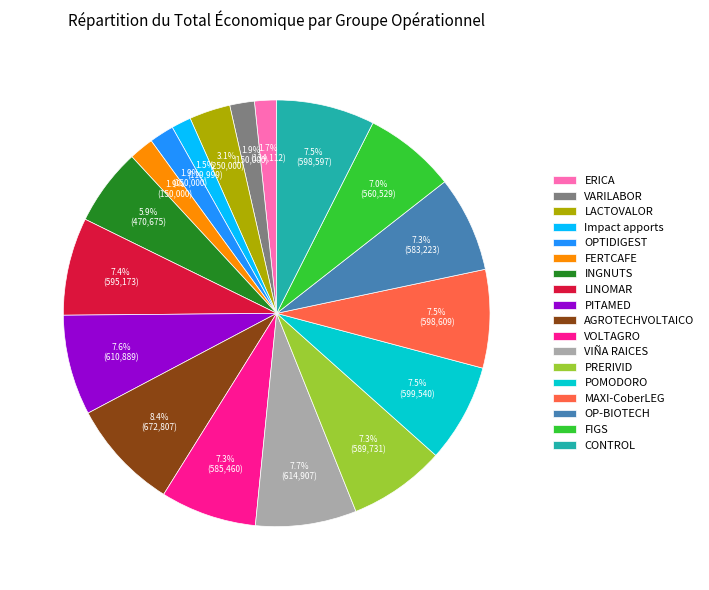

Count the number of slices in the pie.

18